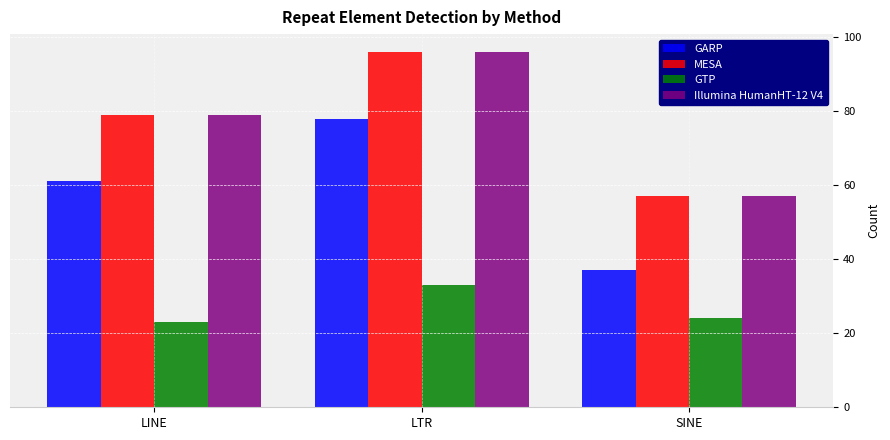

How many GTP values are between 23 and 33?

3